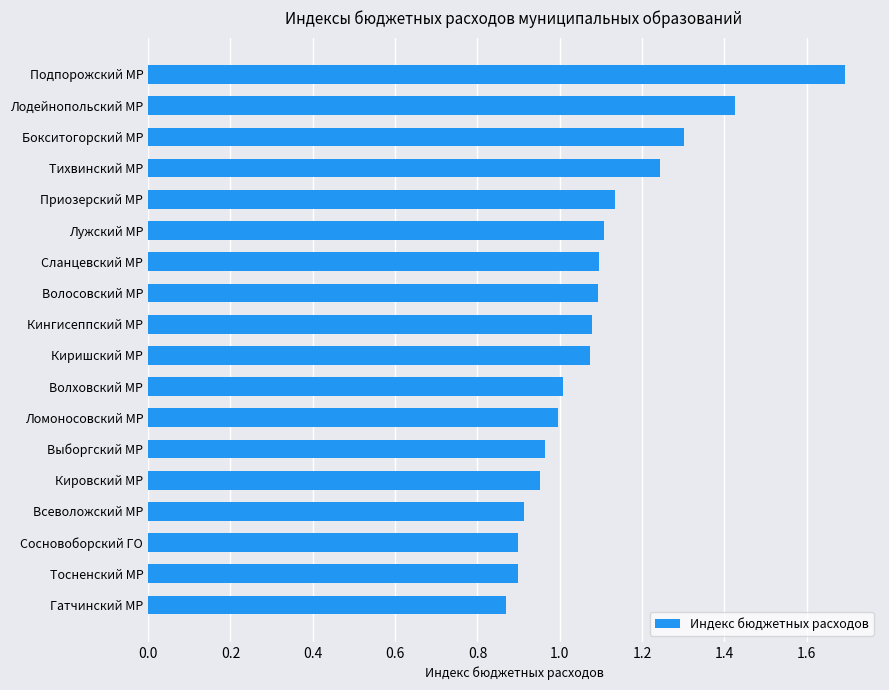

How many distinct data groups are displayed?

1